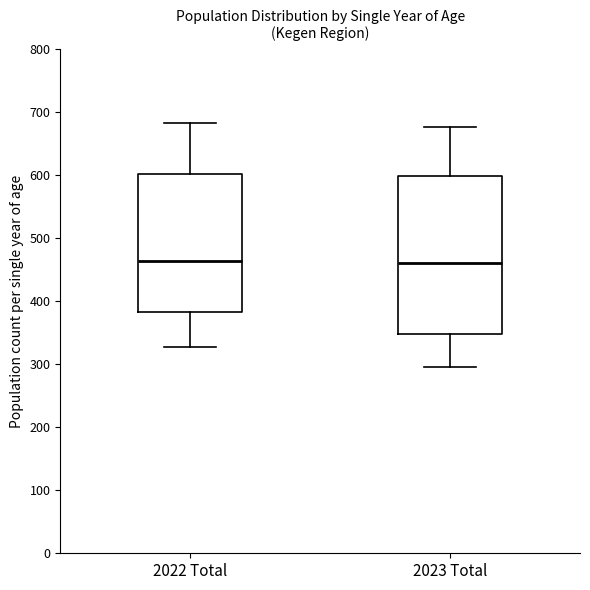

Where does the upper whisker of the box for 2022 Total end on the y-axis? The values are not printed on the chart, so give them approximately, as read against the axis.

680